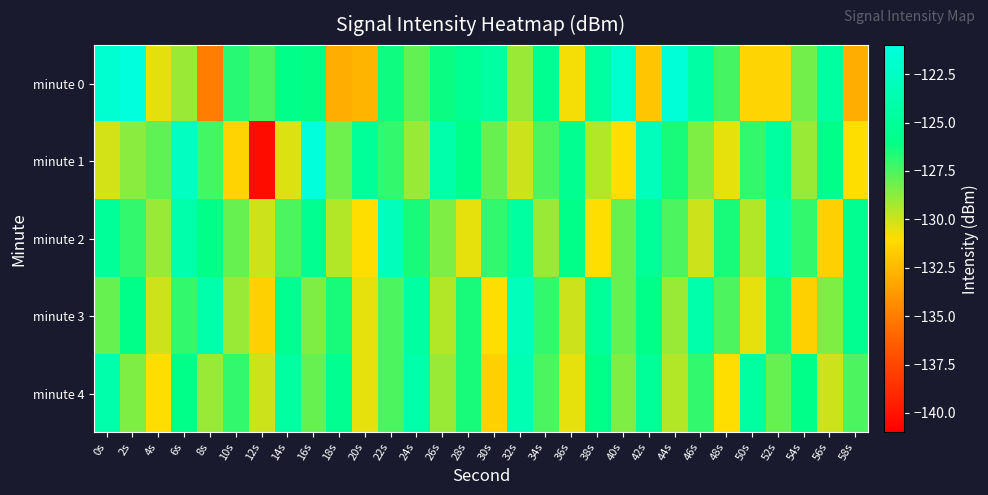

Which label corresponds to the largest value in the chart?

2s